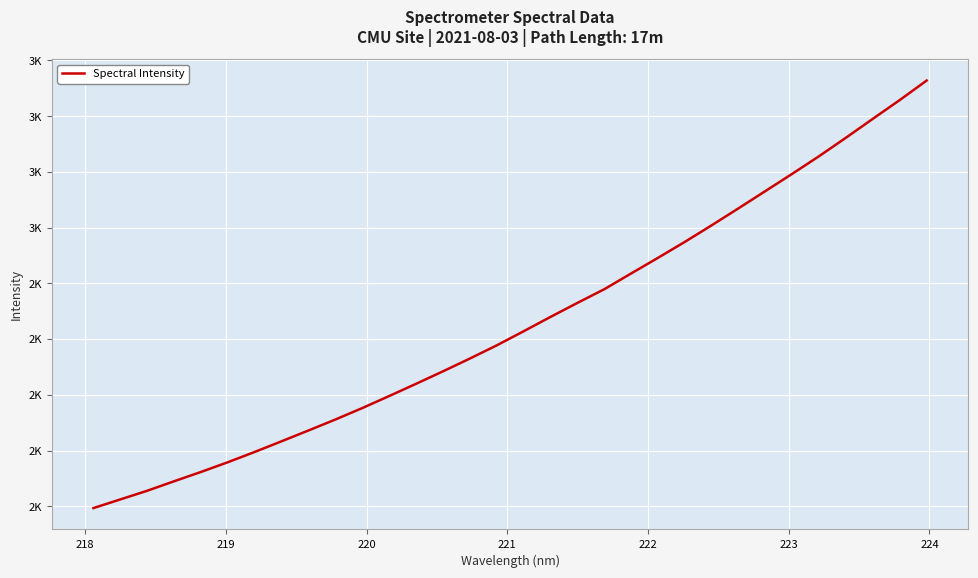

Does the chart have visible grid lines?

Yes